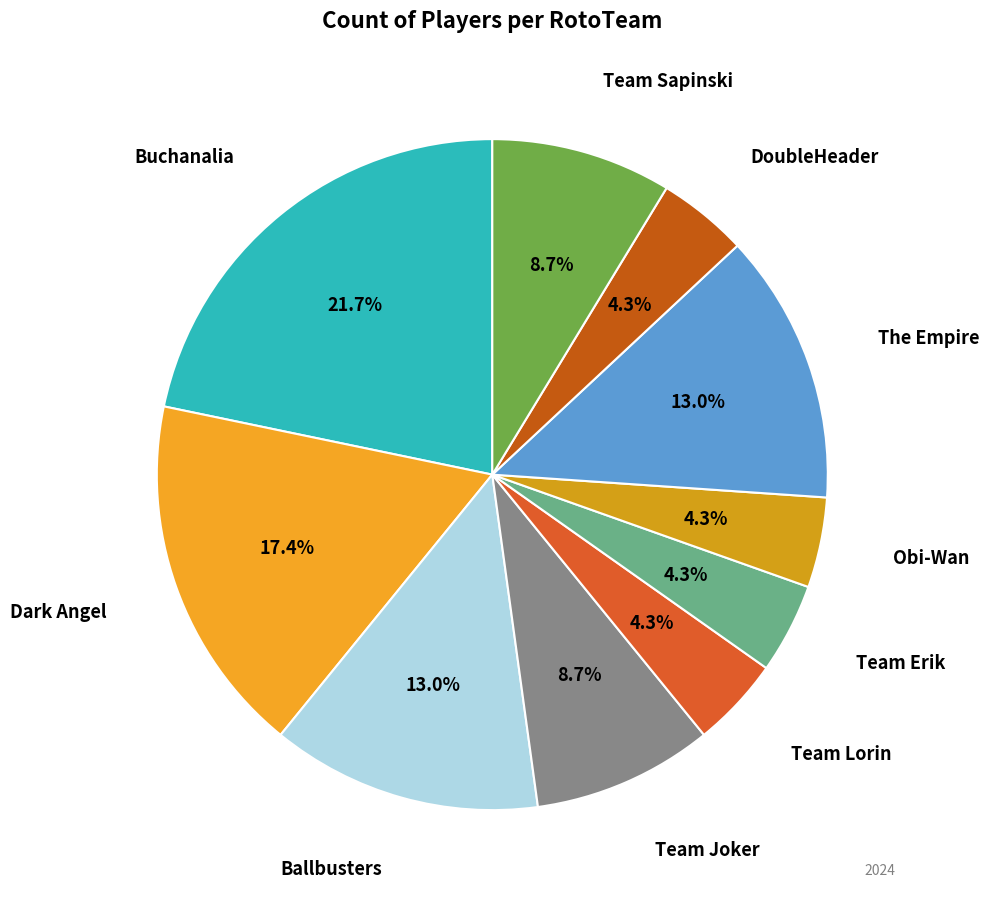

Is there a majority slice in this chart?

No